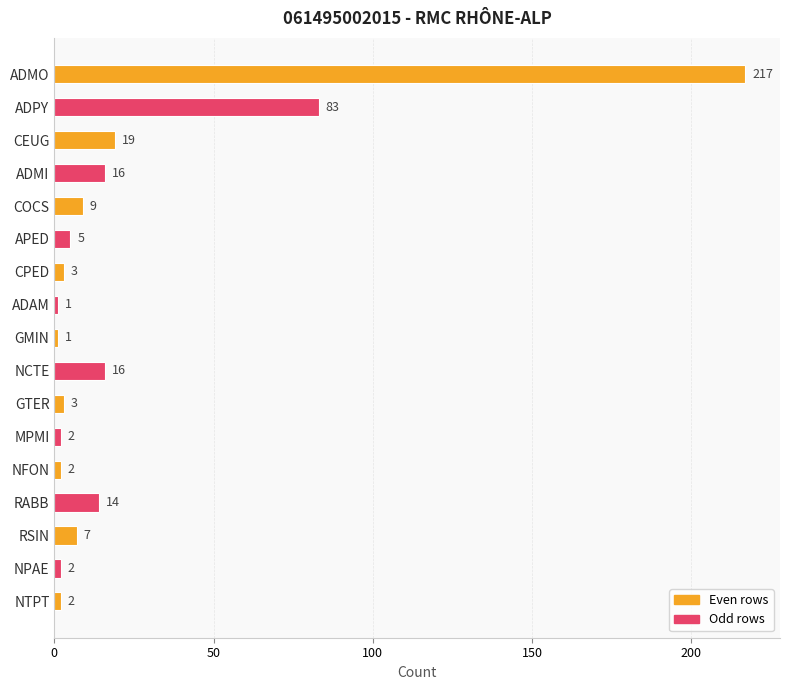

What is the approximate value at RABB?

14